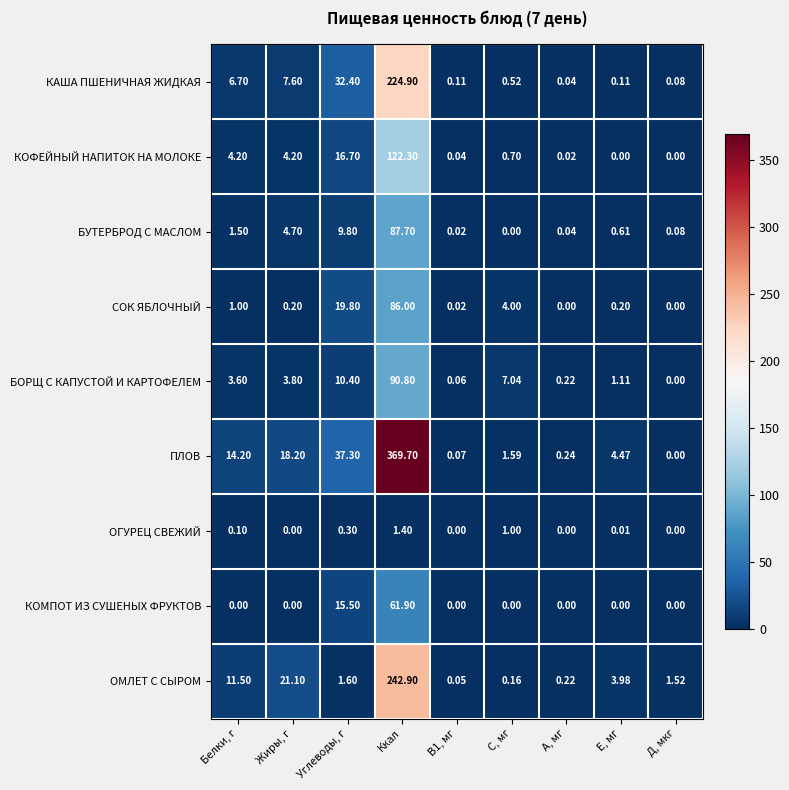

List the series in order of their peak value, highest first.

ПЛОВ, ОМЛЕТ С СЫРОМ, КАША ПШЕНИЧНАЯ ЖИДКАЯ, КОФЕЙНЫЙ НАПИТОК НА МОЛОКЕ, БОРЩ С КАПУСТОЙ И КАРТОФЕЛЕМ, БУТЕРБРОД С МАСЛОМ, СОК ЯБЛОЧНЫЙ, КОМПОТ ИЗ СУШЕНЫХ ФРУКТОВ, ОГУРЕЦ СВЕЖИЙ